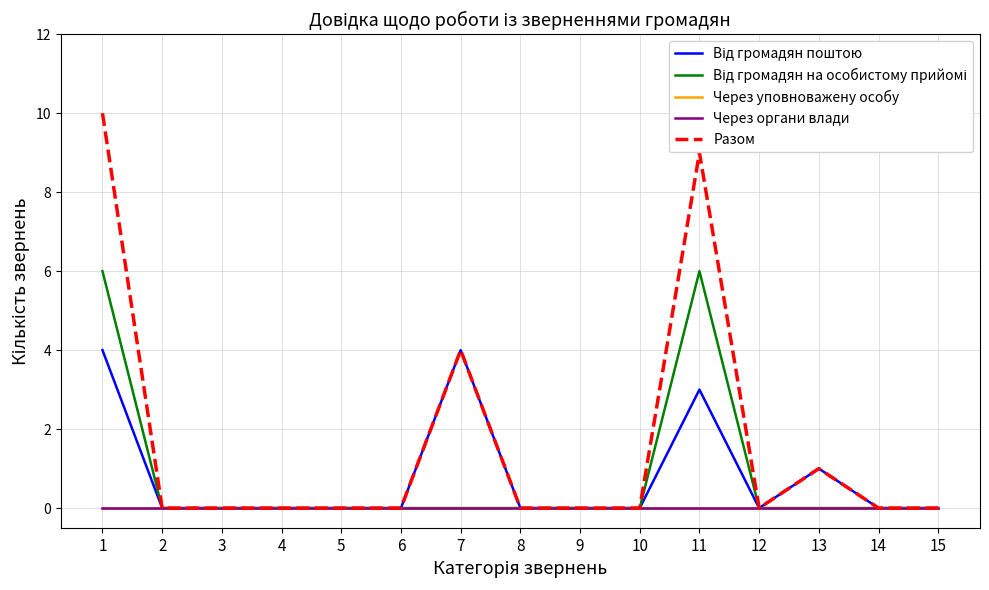

List the series in order of their peak value, highest first.

Разом, Від громадян на особистому прийомі, Від громадян поштою, Через уповноважену особу, Через органи влади